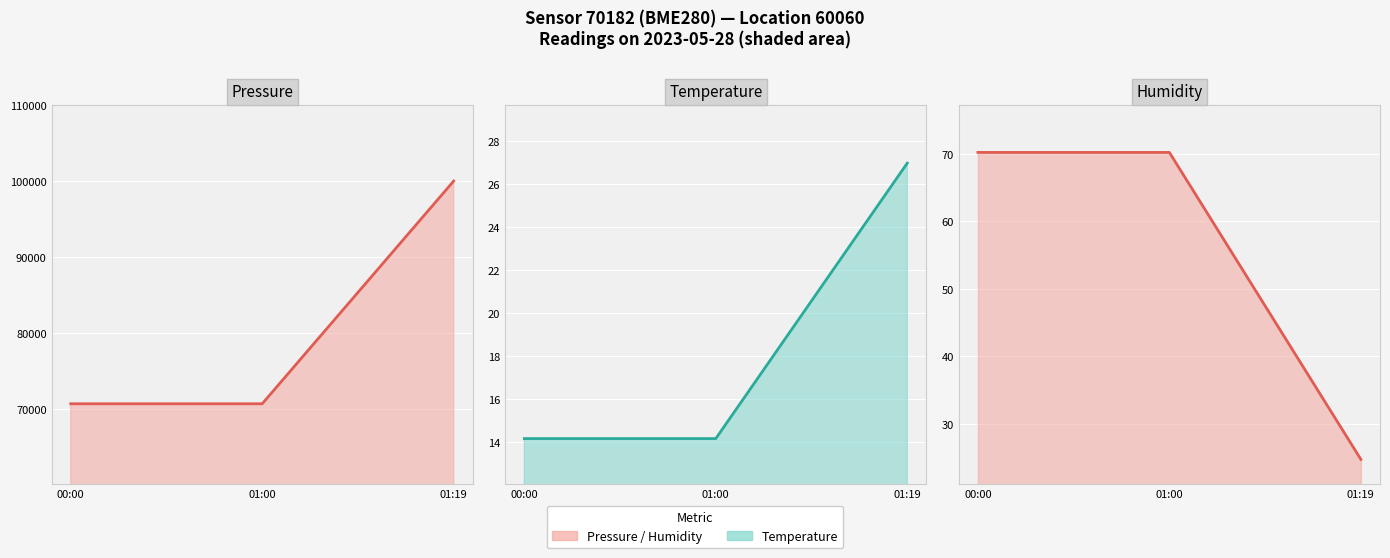

Is it true that pressure line equals 70726.8 at 01:00?

True